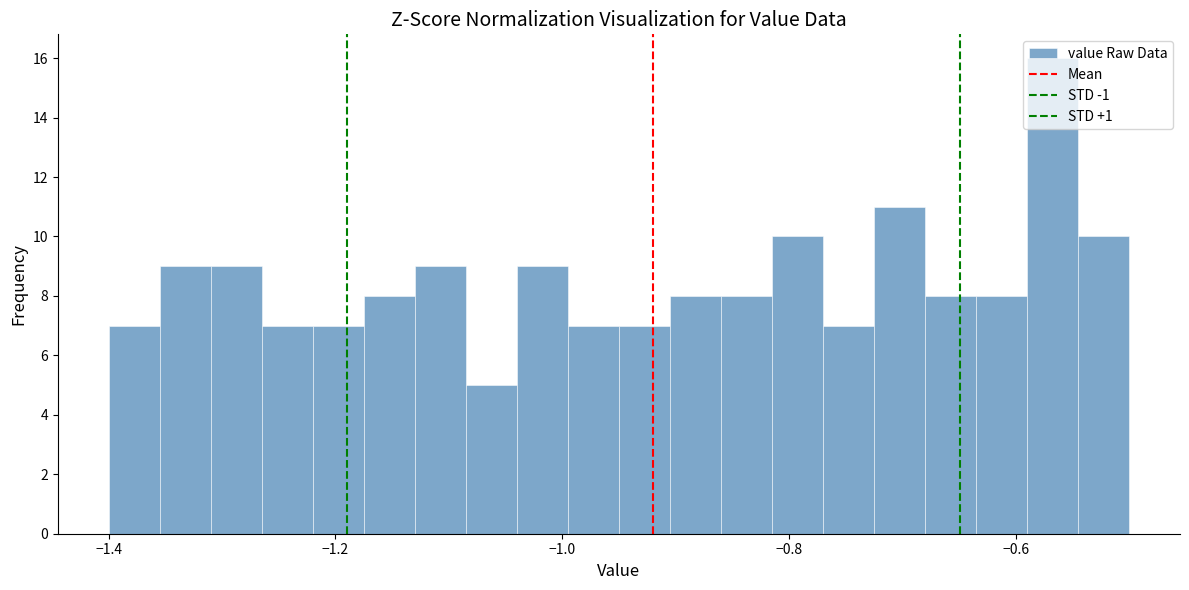

Read against the x-axis, roughly where is the centre of the tallest bar?

-0.56